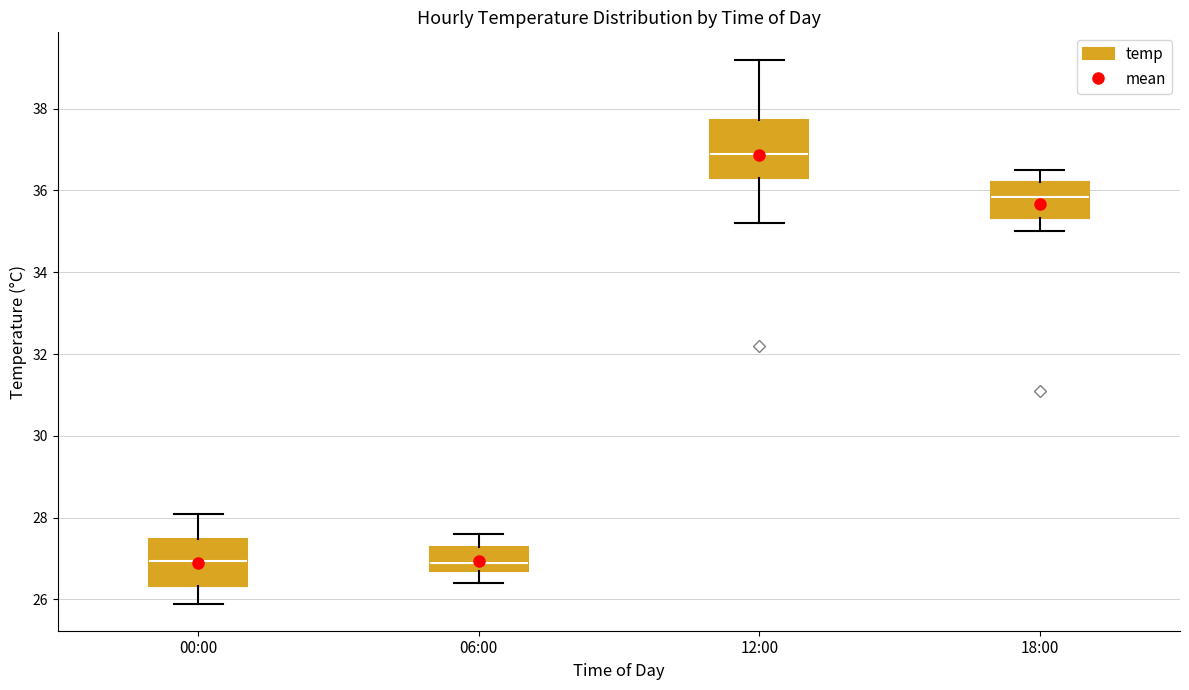

Comparing the boxes themselves (not the whiskers), which one is the tallest?

12:00